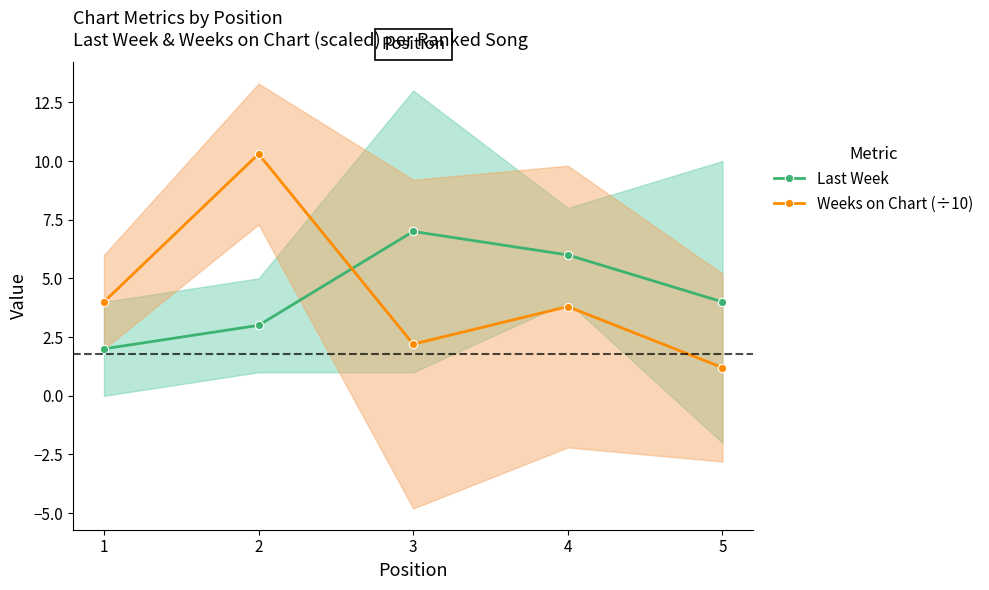

True or false: Weeks on Chart (÷10) and Last Week cross at least once.

True